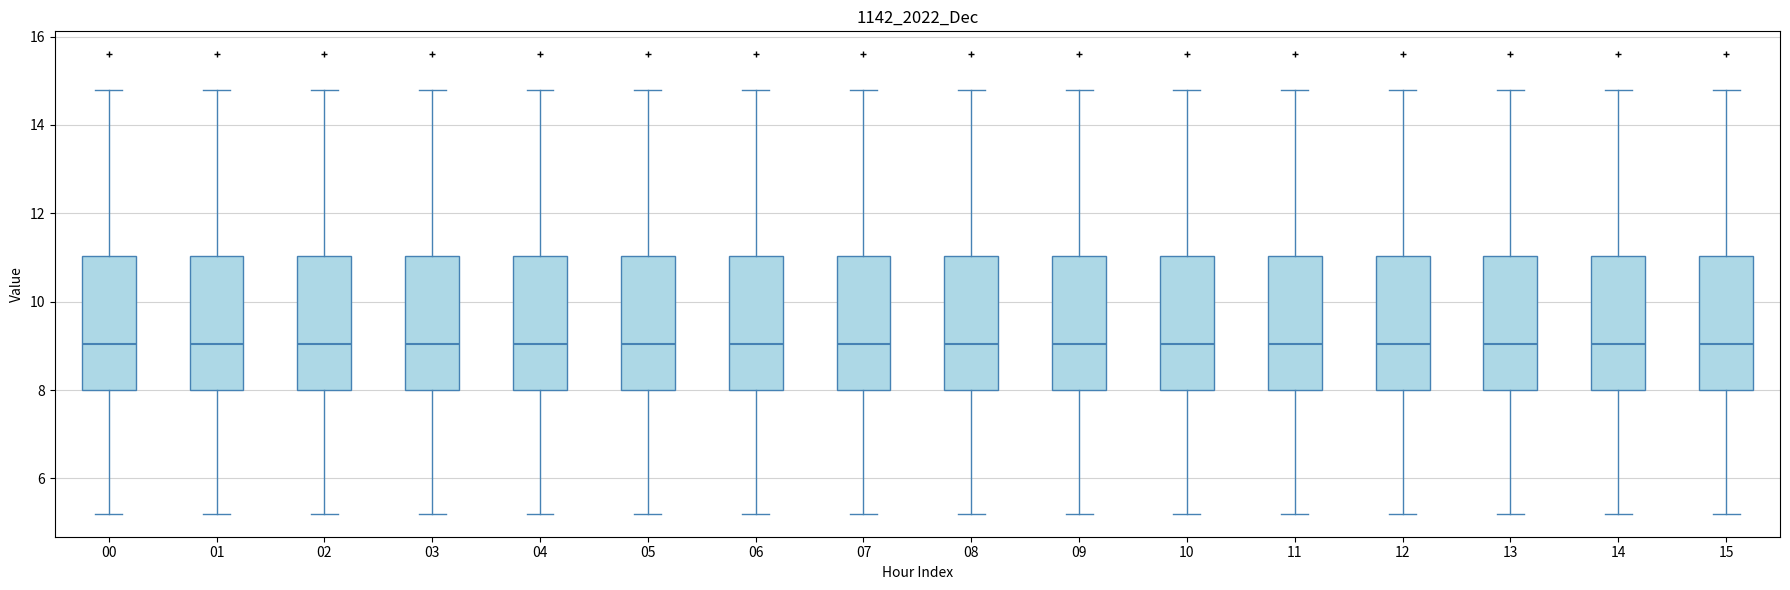

Reading left to right, transcribe this box plot: for each box, give where its median line is, the range the box spans, and where its two whiskers end, as read against the y-axis. The values are not printed on the chart, so give them approximately, as read against the axis.

00: median 9.0, box 8.0 to 11.0, whiskers 5.2 to 14.8
01: median 9.0, box 8.0 to 11.0, whiskers 5.2 to 14.8
02: median 9.0, box 8.0 to 11.0, whiskers 5.2 to 14.8
03: median 9.0, box 8.0 to 11.0, whiskers 5.2 to 14.8
04: median 9.0, box 8.0 to 11.0, whiskers 5.2 to 14.8
05: median 9.0, box 8.0 to 11.0, whiskers 5.2 to 14.8
06: median 9.0, box 8.0 to 11.0, whiskers 5.2 to 14.8
07: median 9.0, box 8.0 to 11.0, whiskers 5.2 to 14.8
08: median 9.0, box 8.0 to 11.0, whiskers 5.2 to 14.8
09: median 9.0, box 8.0 to 11.0, whiskers 5.2 to 14.8
10: median 9.0, box 8.0 to 11.0, whiskers 5.2 to 14.8
11: median 9.0, box 8.0 to 11.0, whiskers 5.2 to 14.8
12: median 9.0, box 8.0 to 11.0, whiskers 5.2 to 14.8
13: median 9.0, box 8.0 to 11.0, whiskers 5.2 to 14.8
14: median 9.0, box 8.0 to 11.0, whiskers 5.2 to 14.8
15: median 9.0, box 8.0 to 11.0, whiskers 5.2 to 14.8